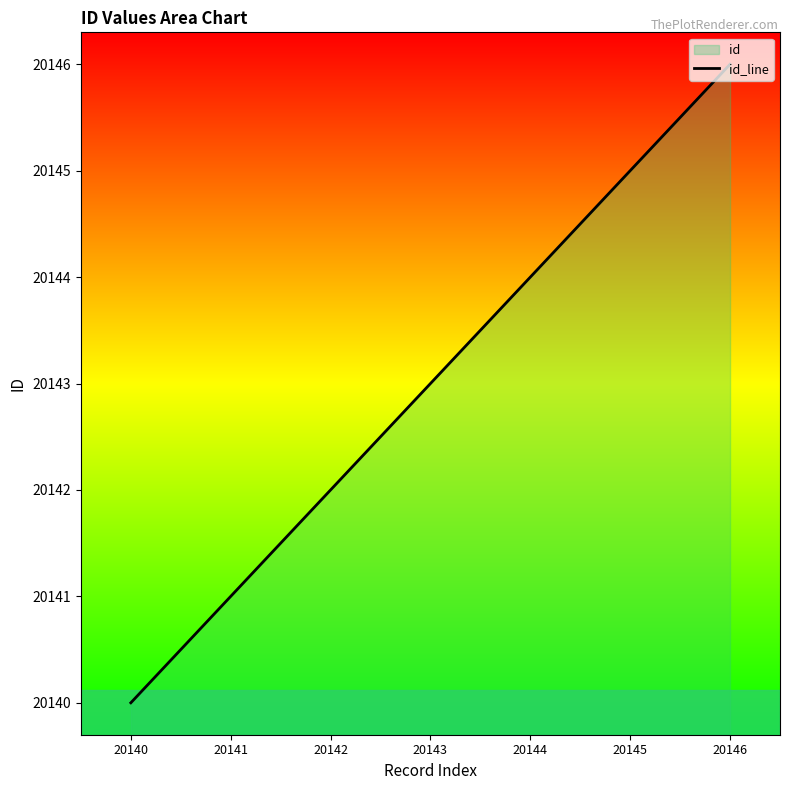

At which category does the chart reach its peak across all series?

20146